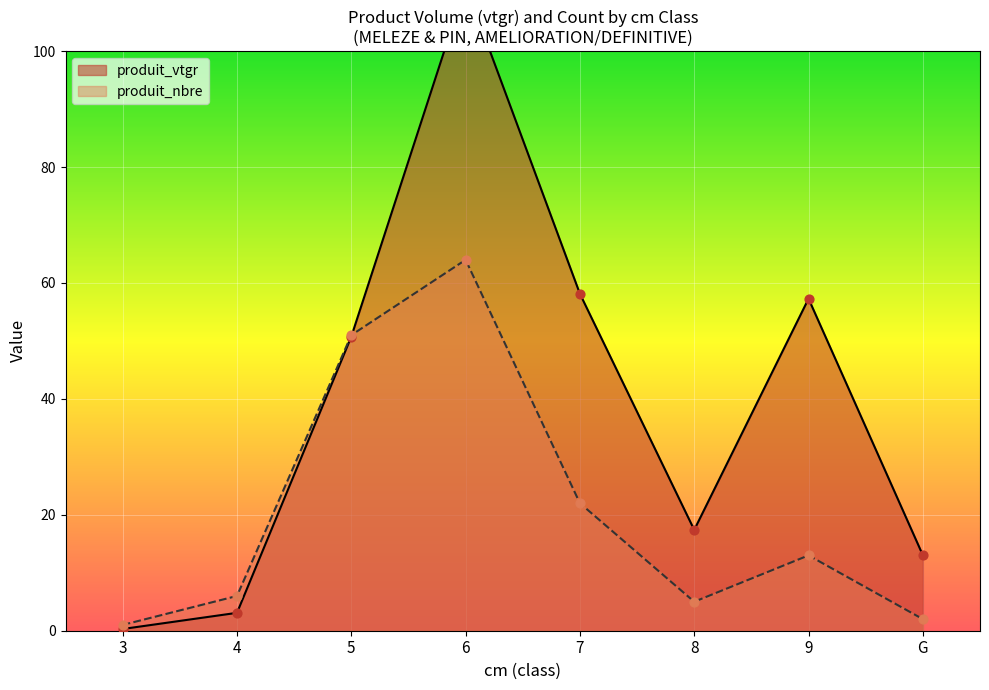

Which series has the largest Y range (max minus min)?

produit_vtgr